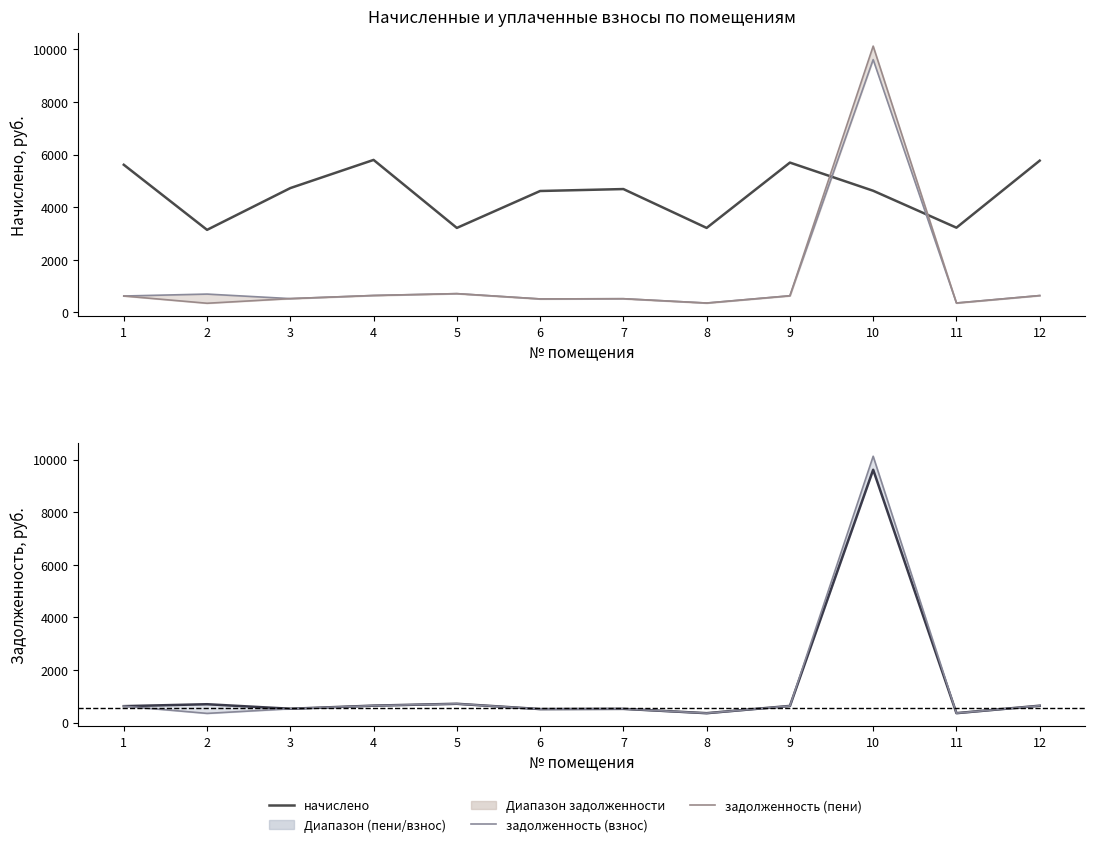

The начислено series shows 5697.4 at 9. True or false?

True